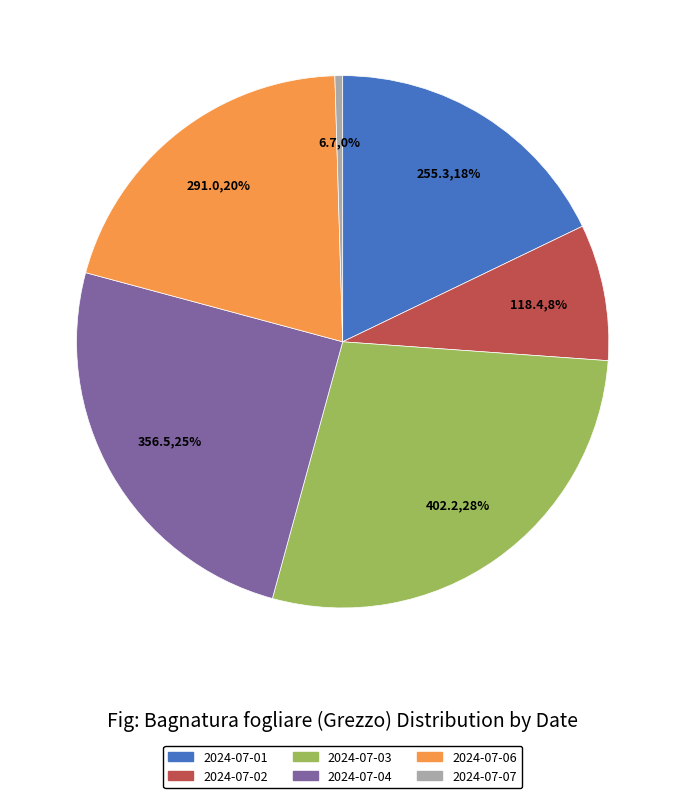

To the nearest percent, what is the difference between the largest and smallest slice percentages?

28%